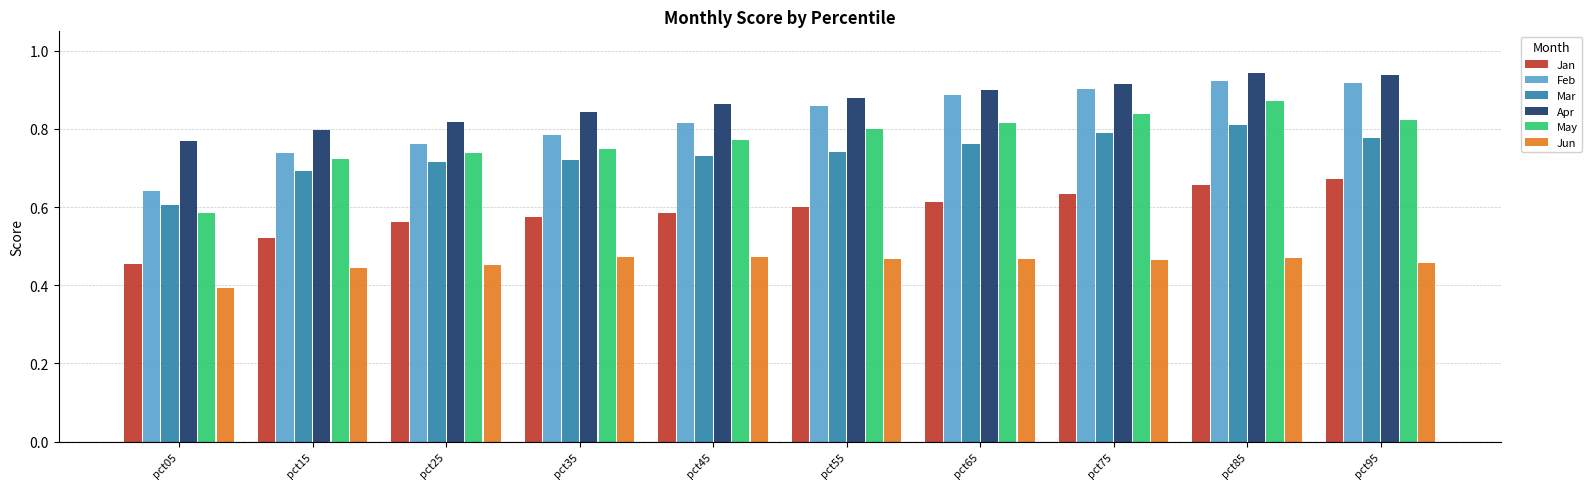

Is the value of Mar at pct35 greater than the value of Jun at pct95?

Yes